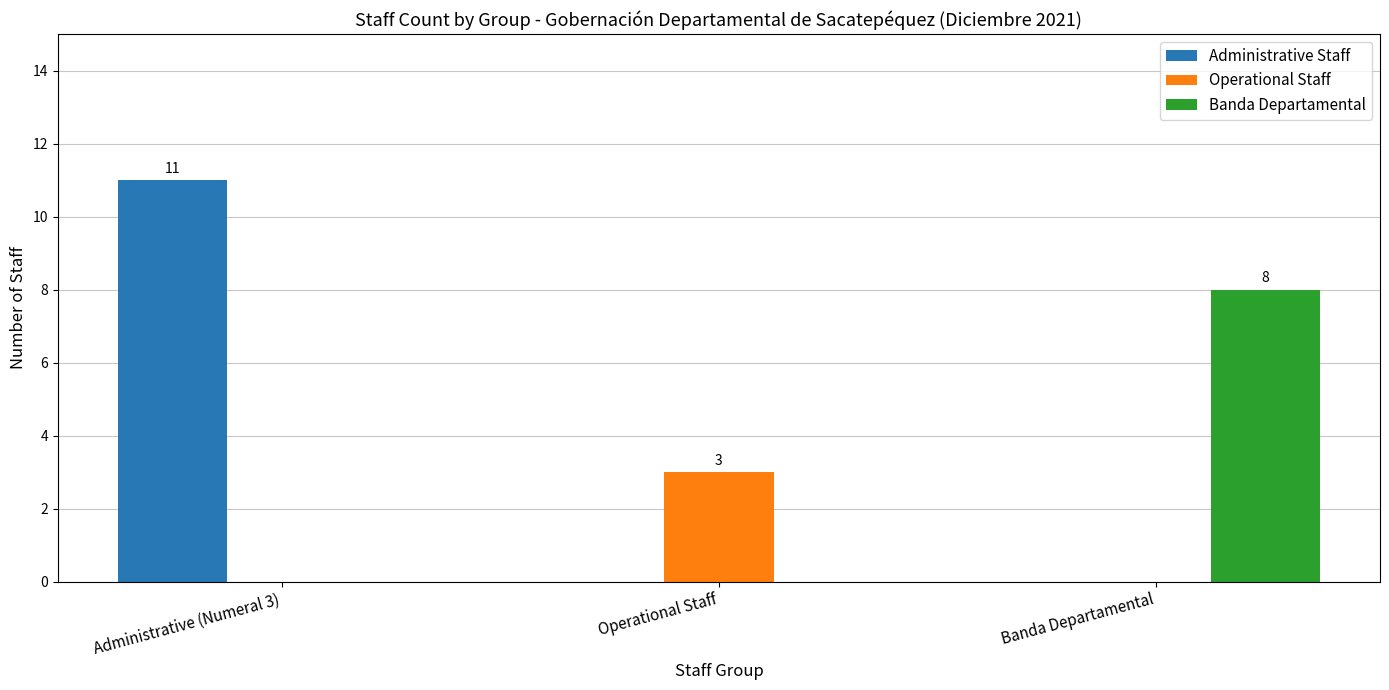

The Operational Staff series shows -2 at Administrative (Numeral 3). True or false?

False